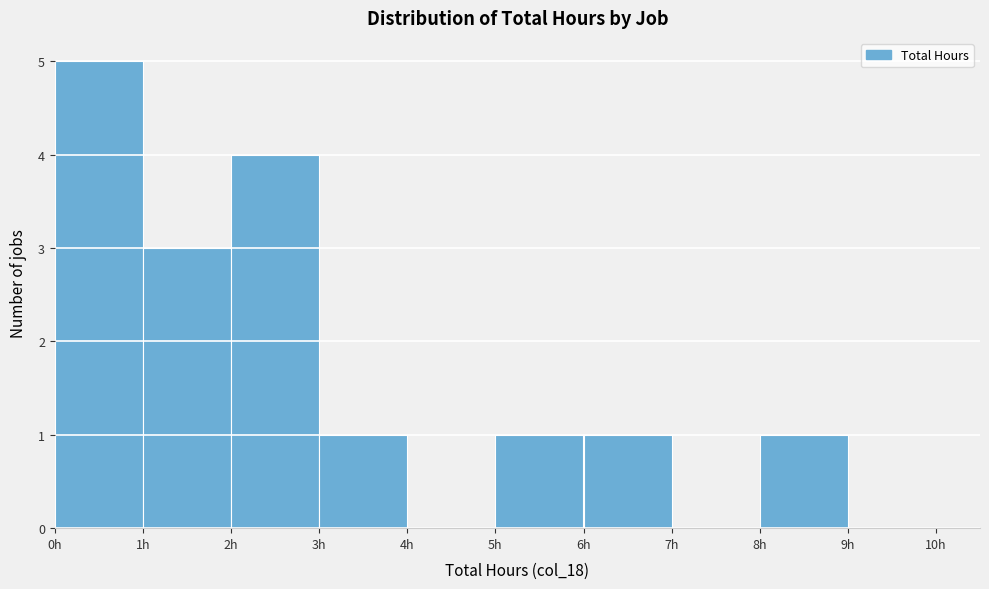

Reading left to right, list every bar in this chart as the range it spans on the x-axis followed by its height. The values are not printed on the chart, so give them approximately, as read against the axis.

0 to 1: 5
1 to 2: 3
2 to 3: 4
3 to 4: 1
4 to 5: 0
5 to 6: 1
6 to 7: 1
7 to 8: 0
8 to 9: 1
9 to 10: 0